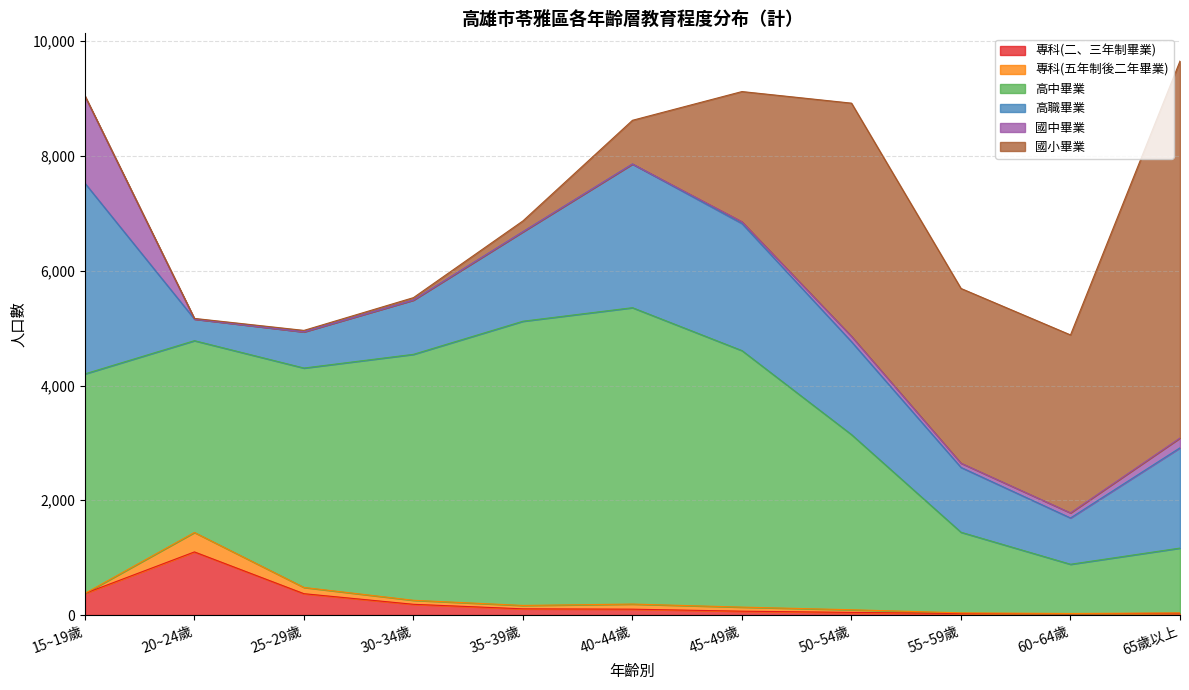

Count the number of data series in this chart.

6